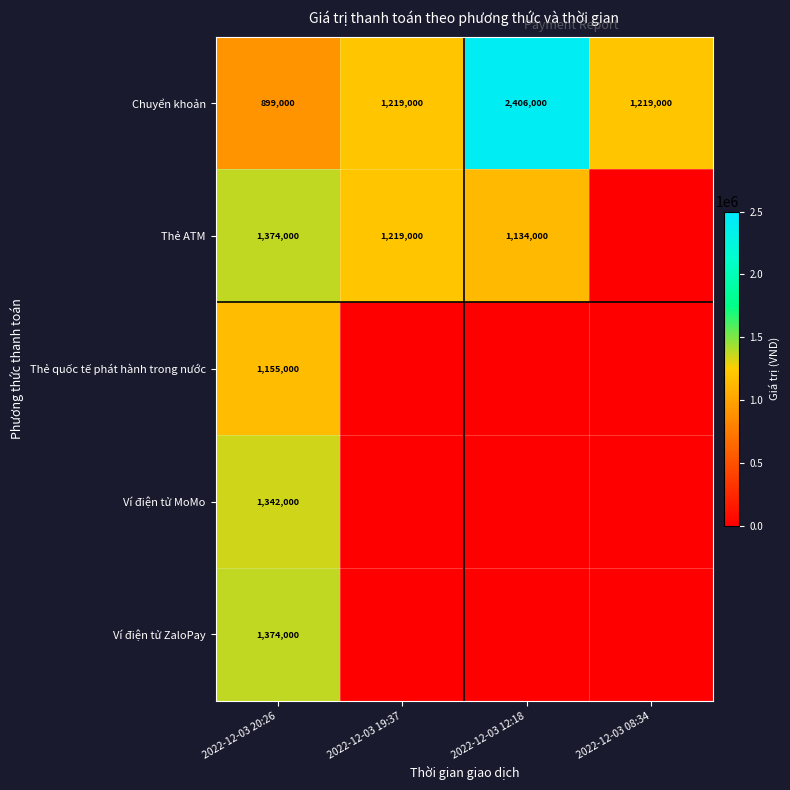

The value of Chuyển khoản at 2022-12-03 19:37 is 1219000. True or false?

True